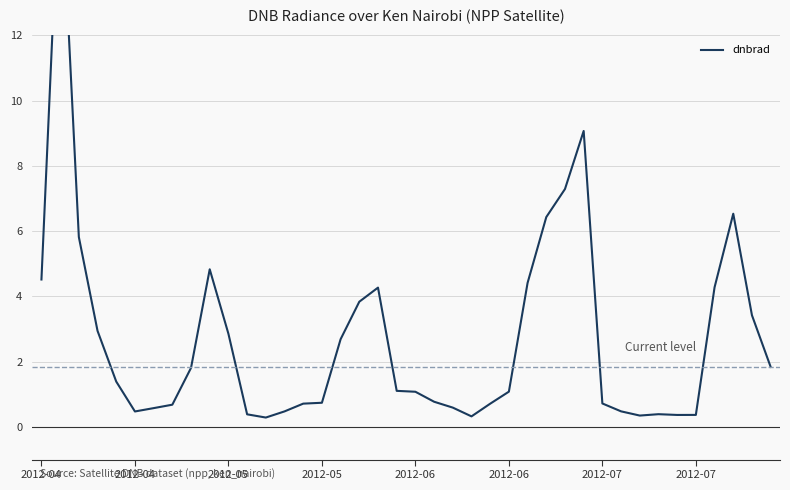

Where does the data first go above 1?

2012-04